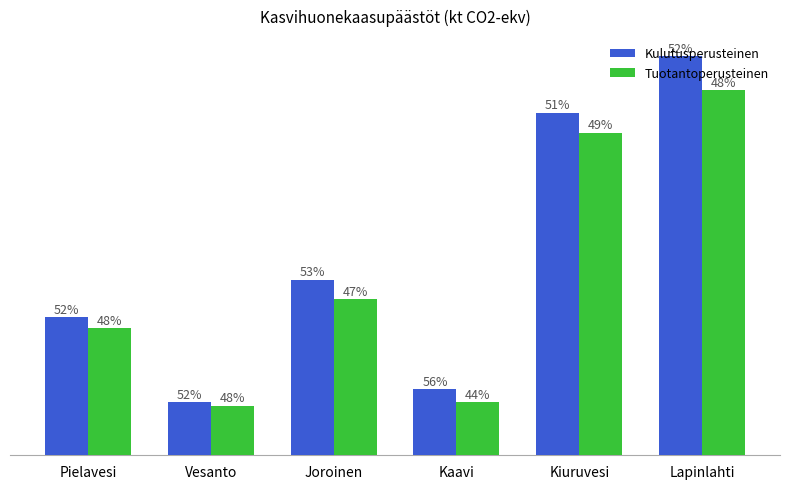

Reading left to right, transcribe all the data shown in this chart.

Kulutusperusteinen: 50.4	19.3	64.0	24.1	124.9	145.6
Tuotantoperusteinen: 46.5	18.1	57.0	19.3	117.7	133.1